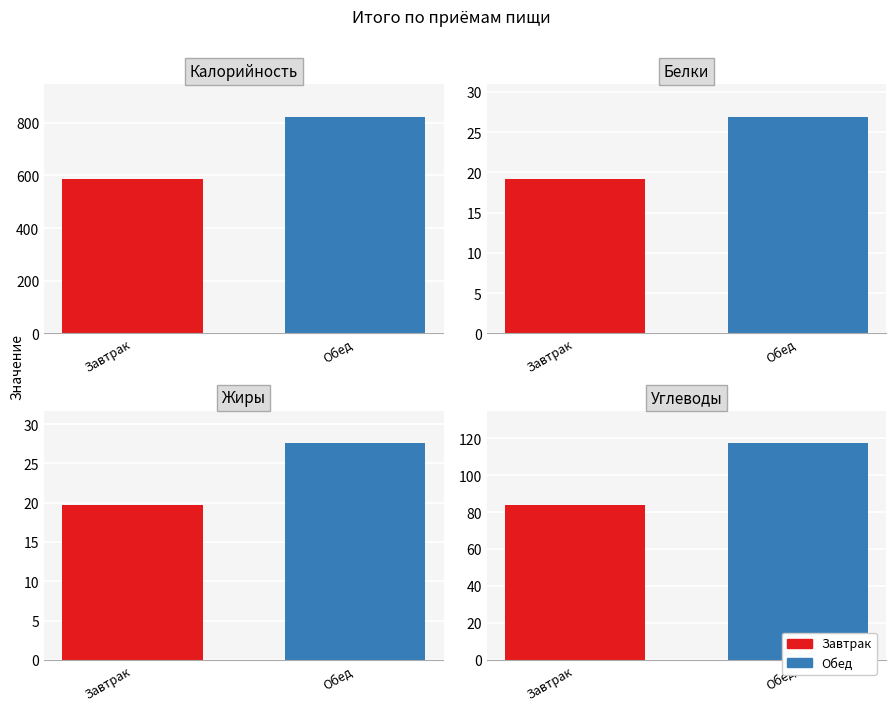

Reading left to right, list all the values displayed in this chart.

Калорийность: 587.5	822.5
Белки: 19.2	26.9
Жиры: 19.7	27.6
Углеводы: 83.7	117.2